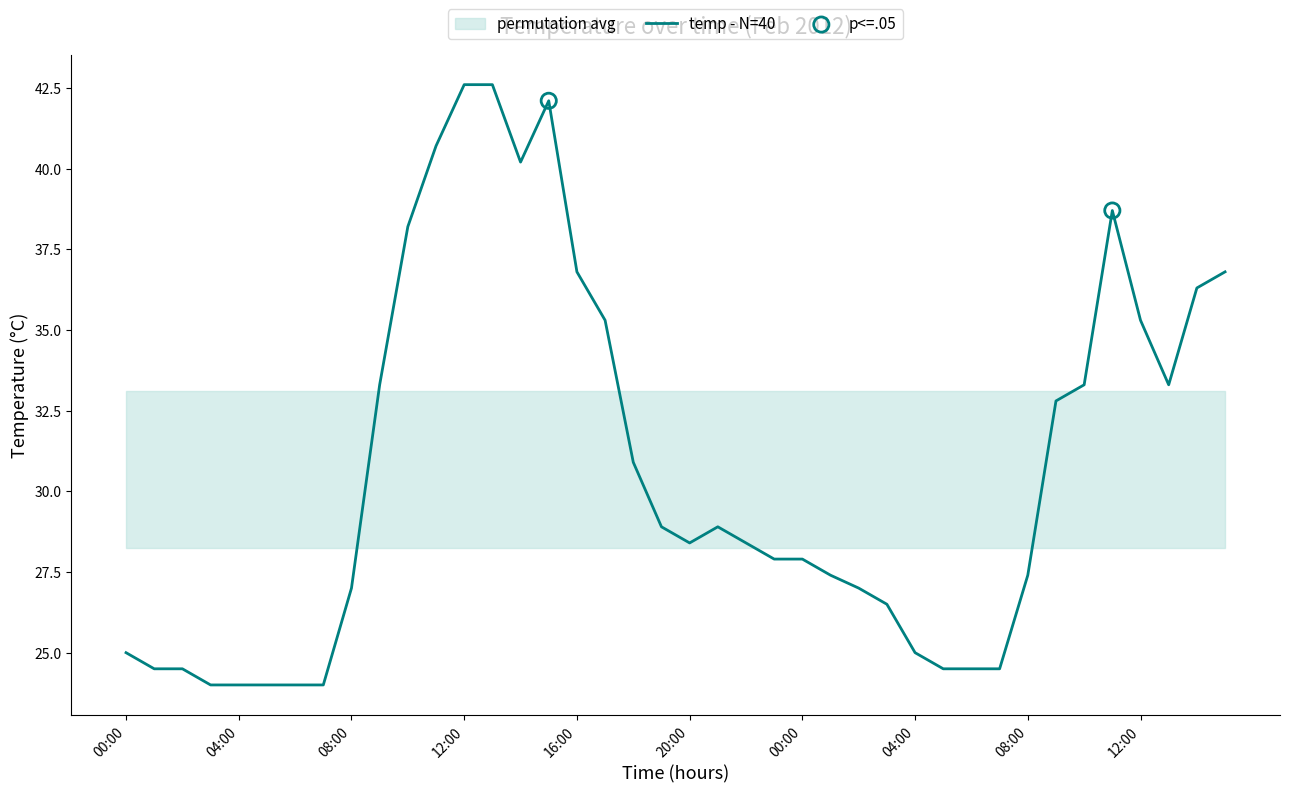

What is the ratio of the value at 18:00 to the value at 09:00?

0.9